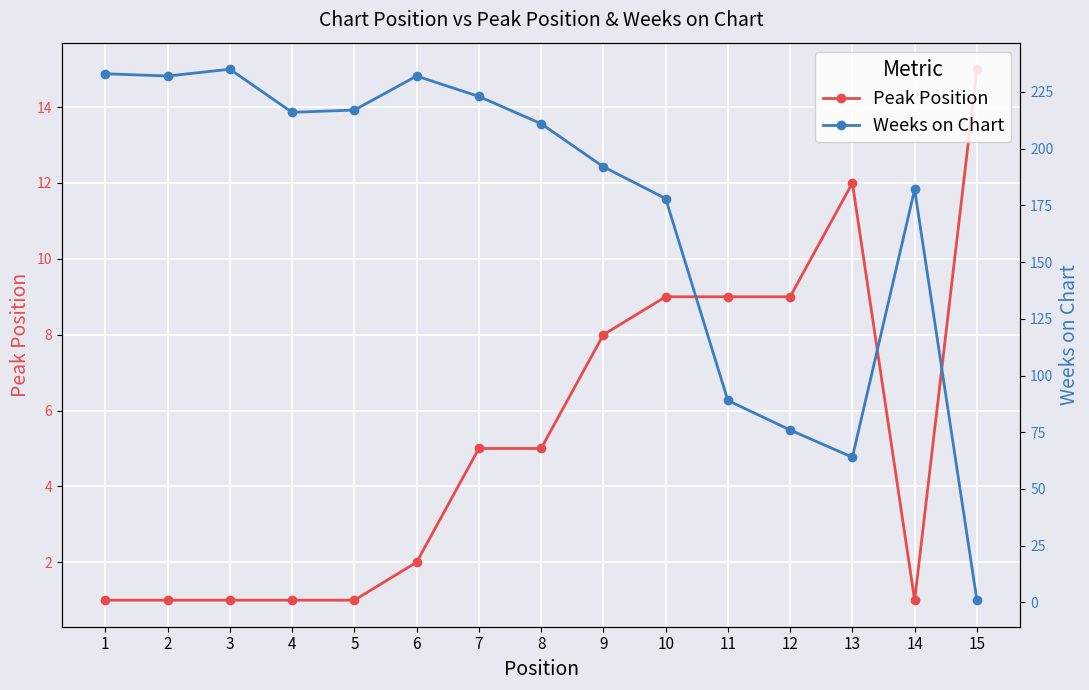

At which category does Peak Position reach its first local valley?

14